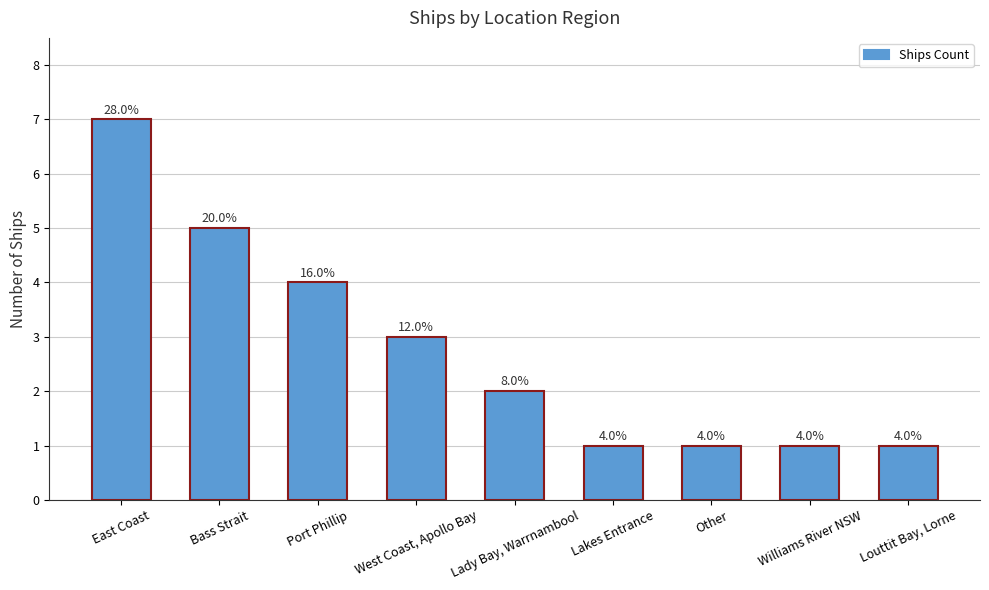

Read the value at Bass Strait.

5